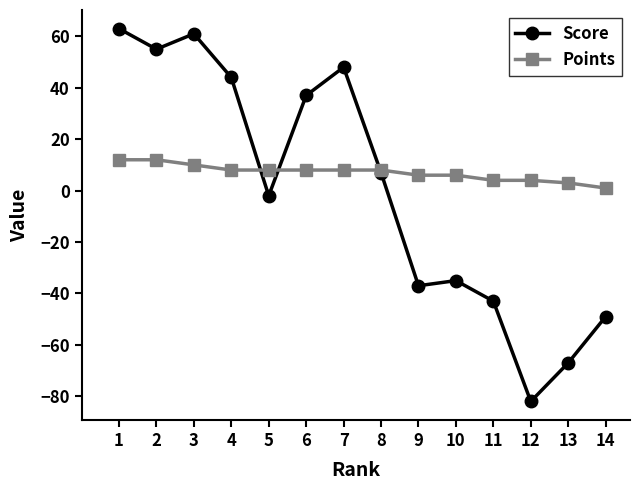

List the series in order of their peak value, lowest first.

Points, Score